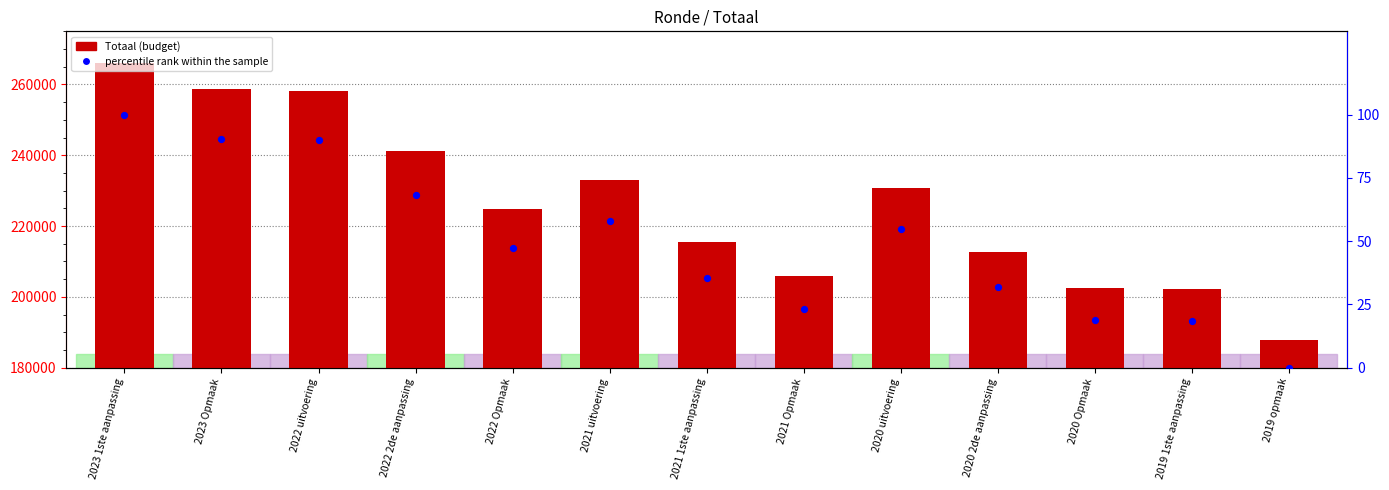

Which series contains the lowest Y value?

percentile rank within the sample